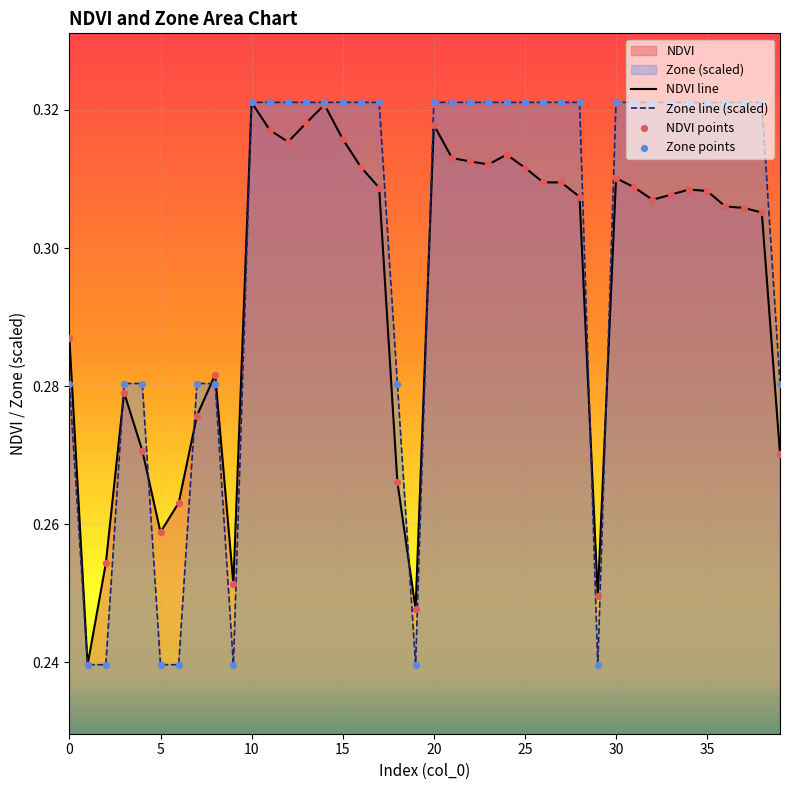

Which series reaches the maximum Y coordinate?

NDVI line